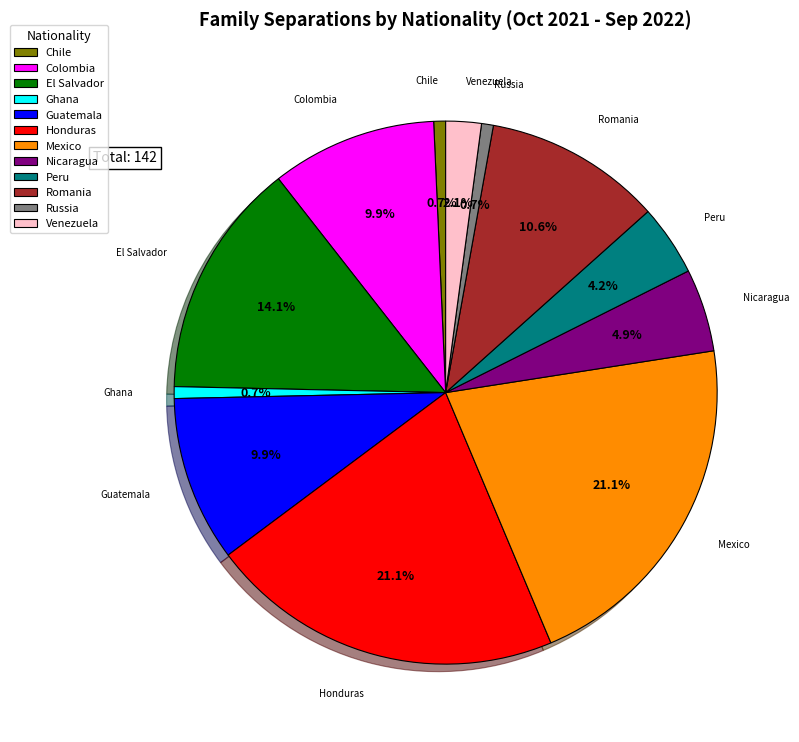

What percentage is the Nicaragua slice, to the nearest percent?

5%